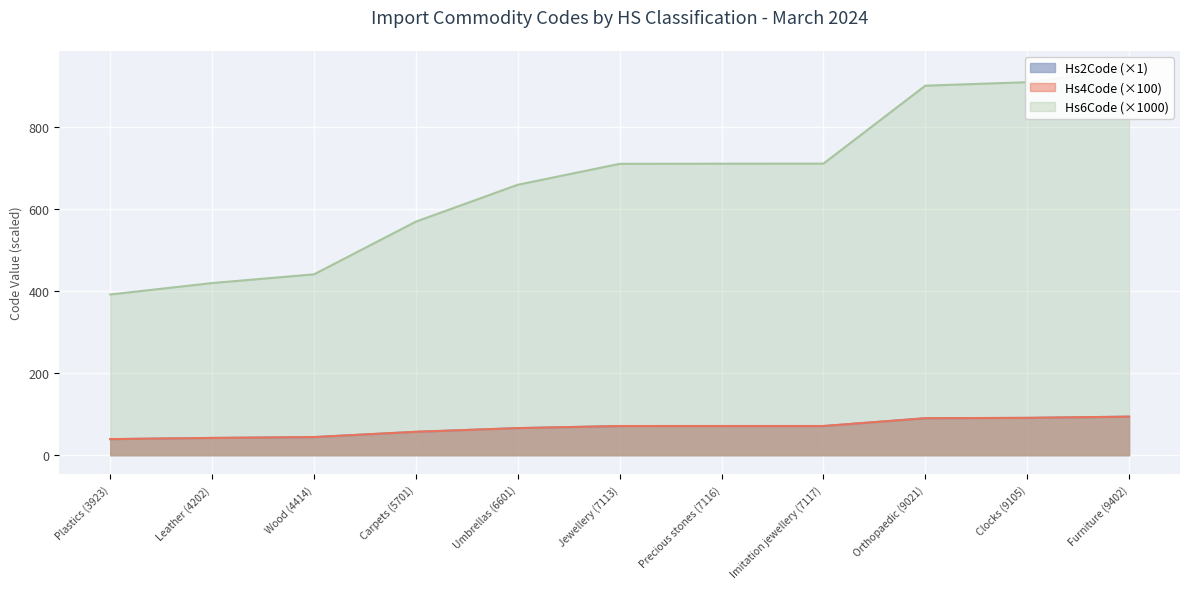

What are all the series names shown in the legend?

Hs6Code, Hs4Code, Hs2Code